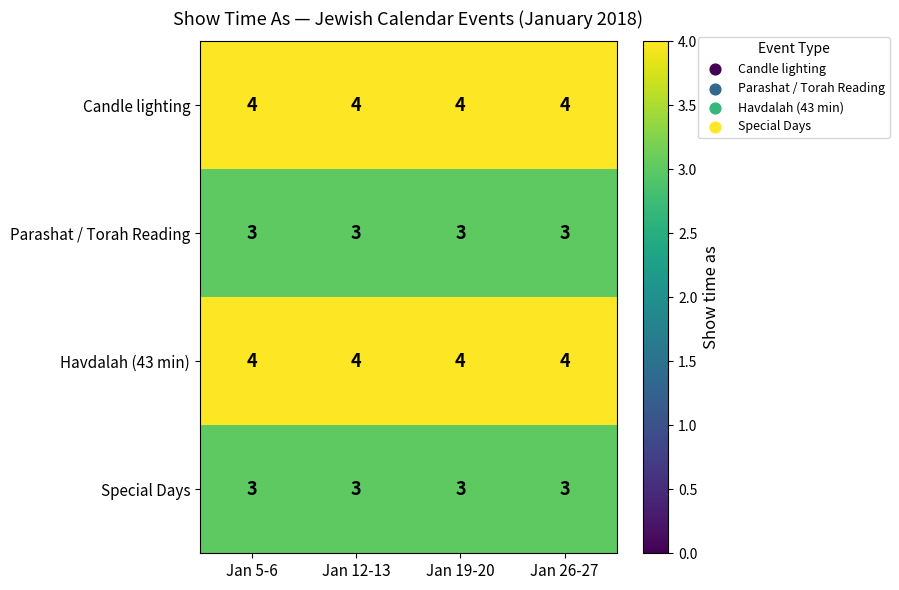

What is the sum of the Candle lighting values at Jan 12-13 and Jan 5-6?

8